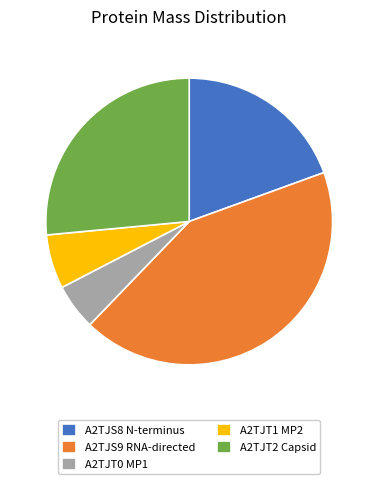

Combined, do A2TJT1 MP2 and A2TJT0 MP1 account for over 50%?

No